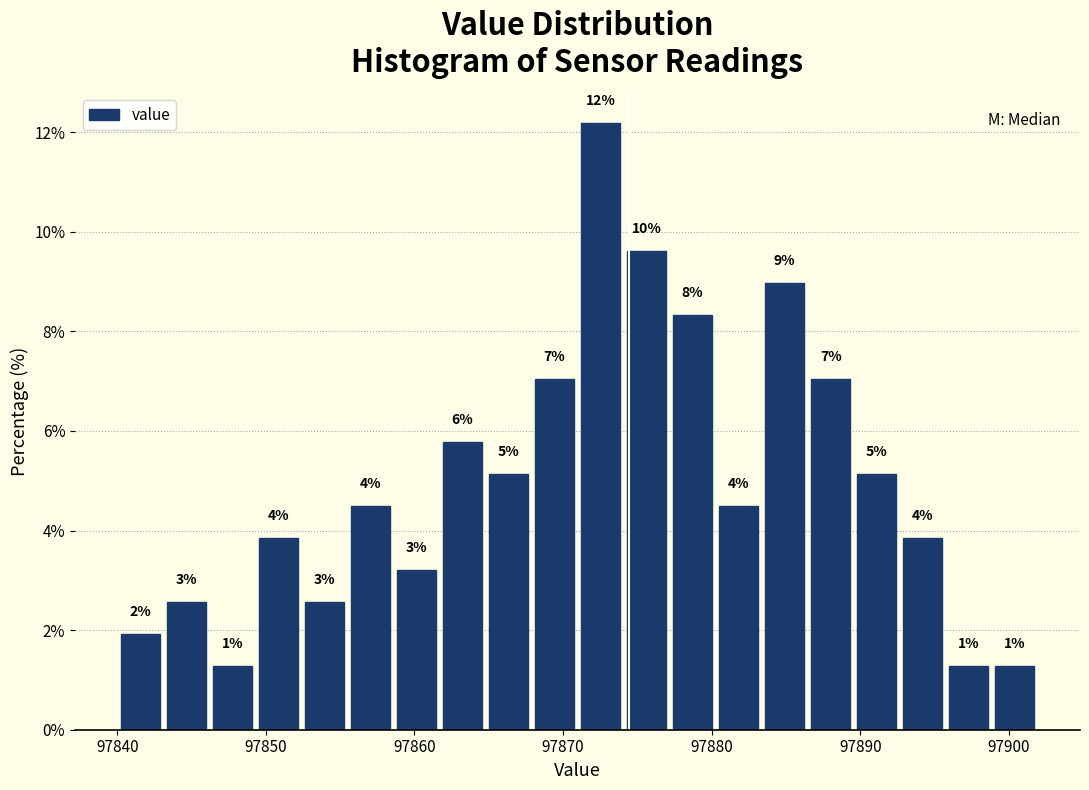

Around what value on the x-axis is the tallest bar? Give the approximate position of its centre, as read against the axis.

97873